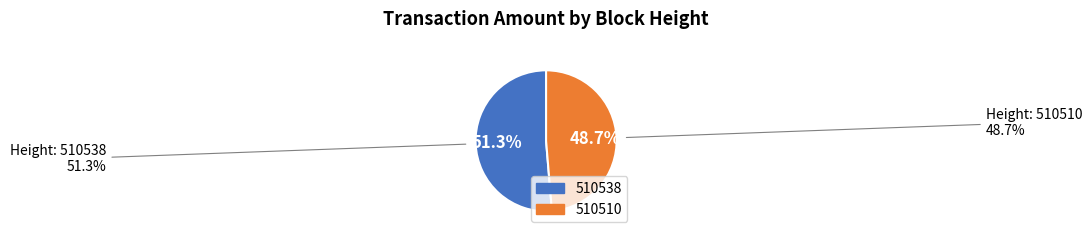

Is it true that 510538 is 51% of the pie?

True